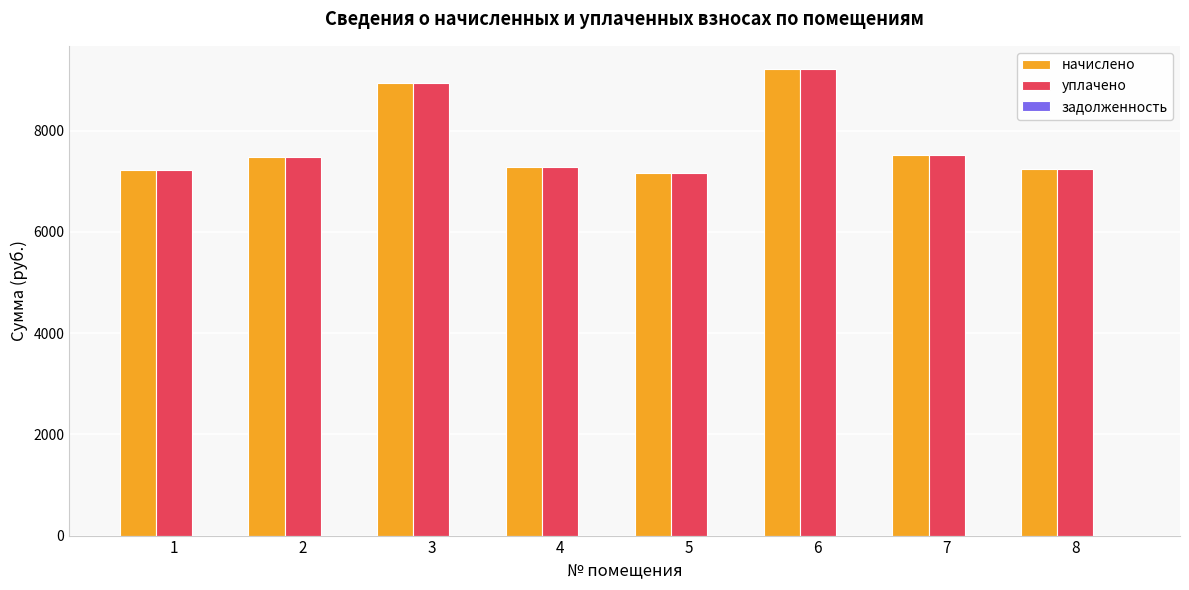

Count the number of categories in the chart.

8